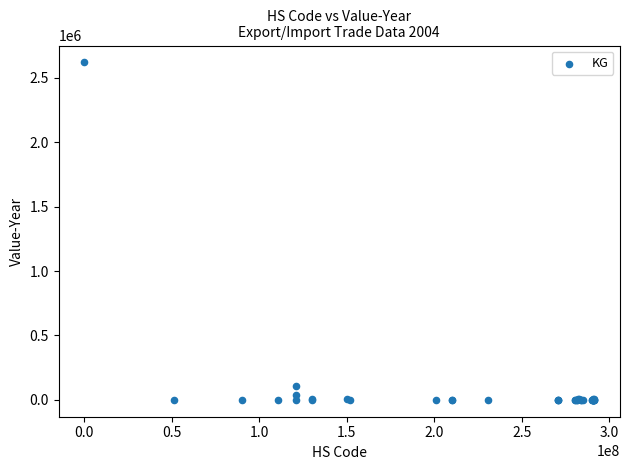

What Y value in the scatter plot is closest to 1309473?

109825